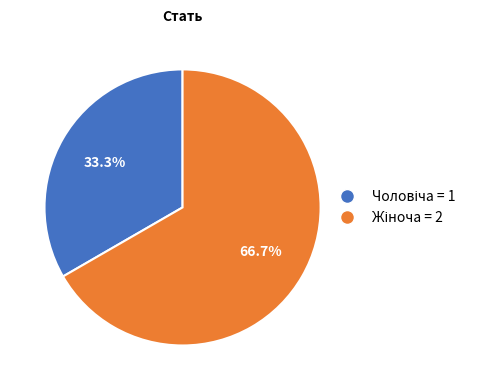

Is there a majority slice in this chart?

Yes